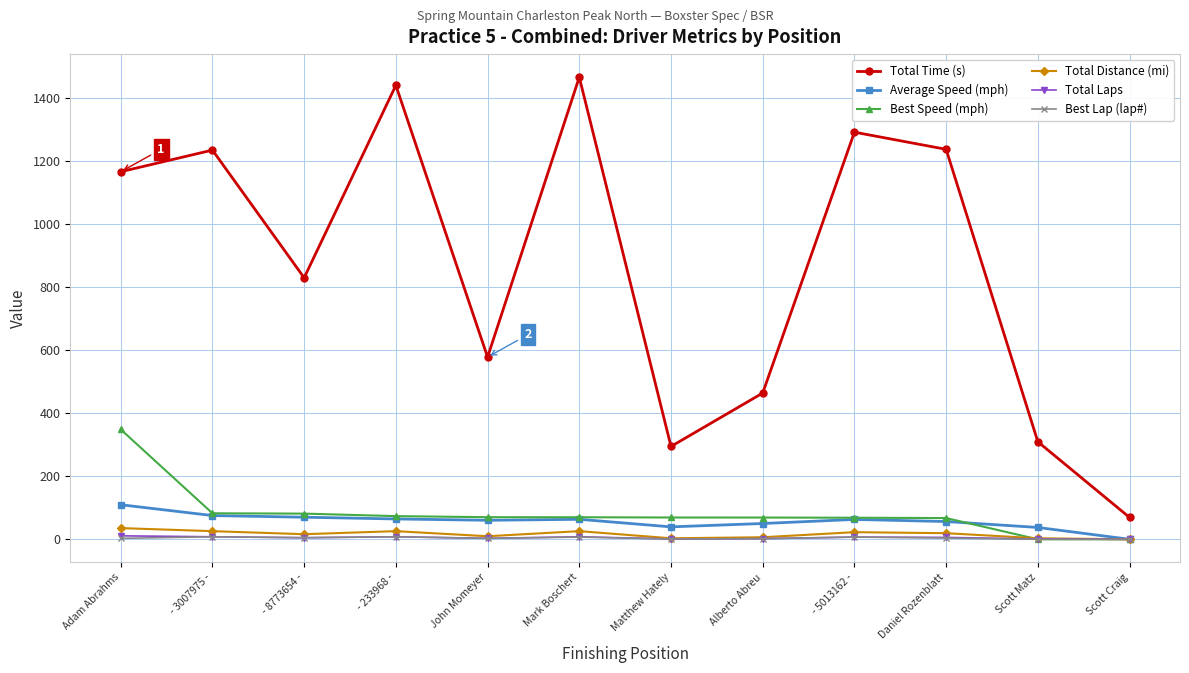

True or false: Total Distance (mi) and Total Time (s) intersect in this chart.

False